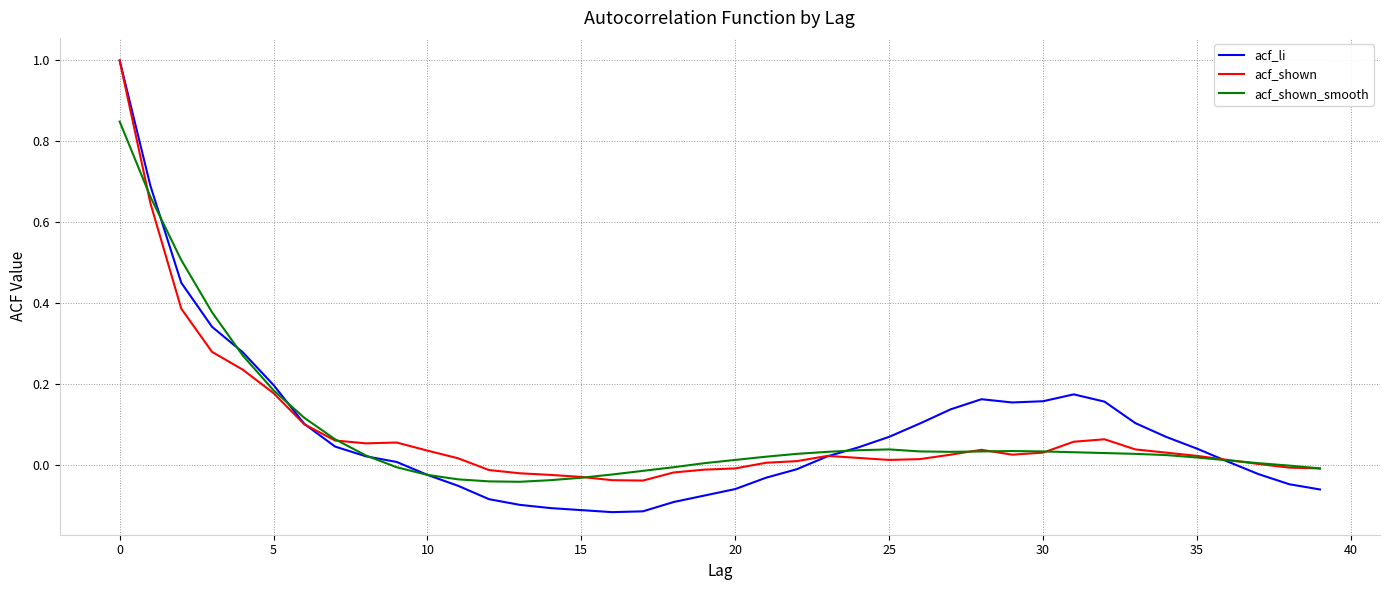

What is the highest value of the acf_shown series?

1.0